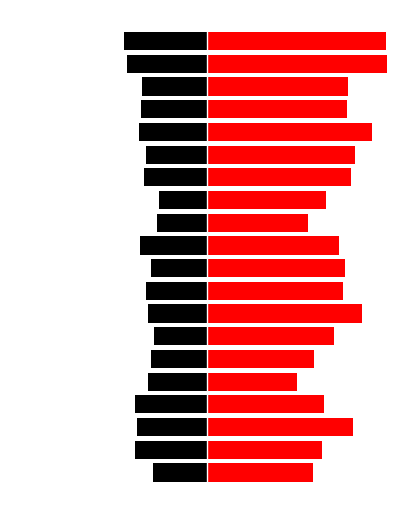

Reading left to right, transcribe all the data shown in this chart.

Black: 0=-377	1=-501	2=-484	3=-497	4=-408	5=-386	6=-368	7=-406	8=-420	9=-391	10=-467	11=-348	12=-335	13=-439	14=-422	15=-469	16=-455	17=-452	18=-552	19=-572
Red: 0=733	1=794	2=1006	3=805	4=621	5=735	6=877	7=1067	8=935	9=954	10=912	11=699	12=821	13=990	14=1018	15=1138	16=966	17=970	18=1238	19=1234